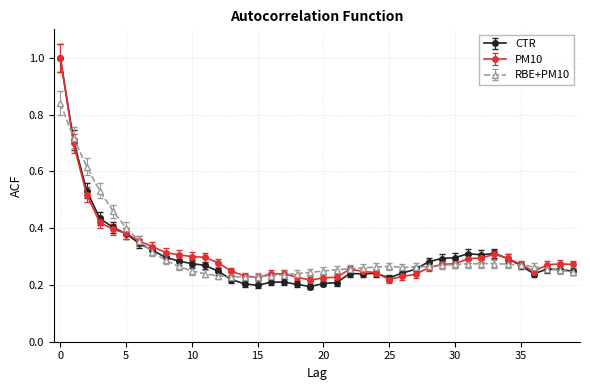

True or false: PM10 has more than 0 interior local peaks.

True